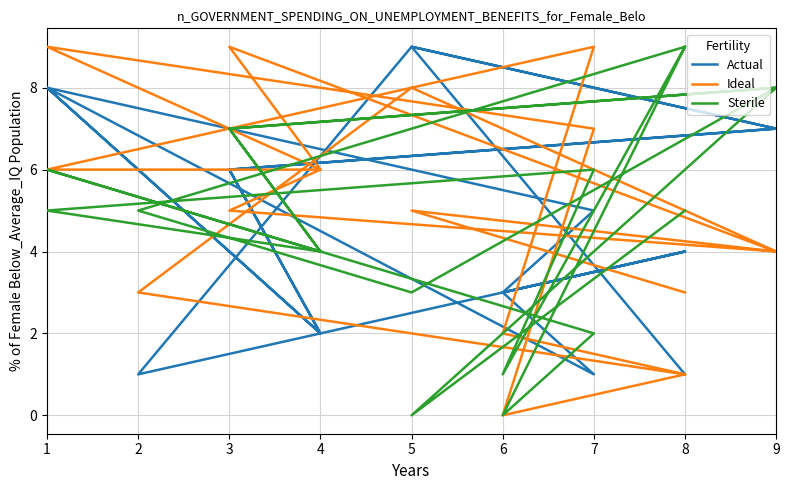

What is the difference between the highest and lowest values at 9?

4